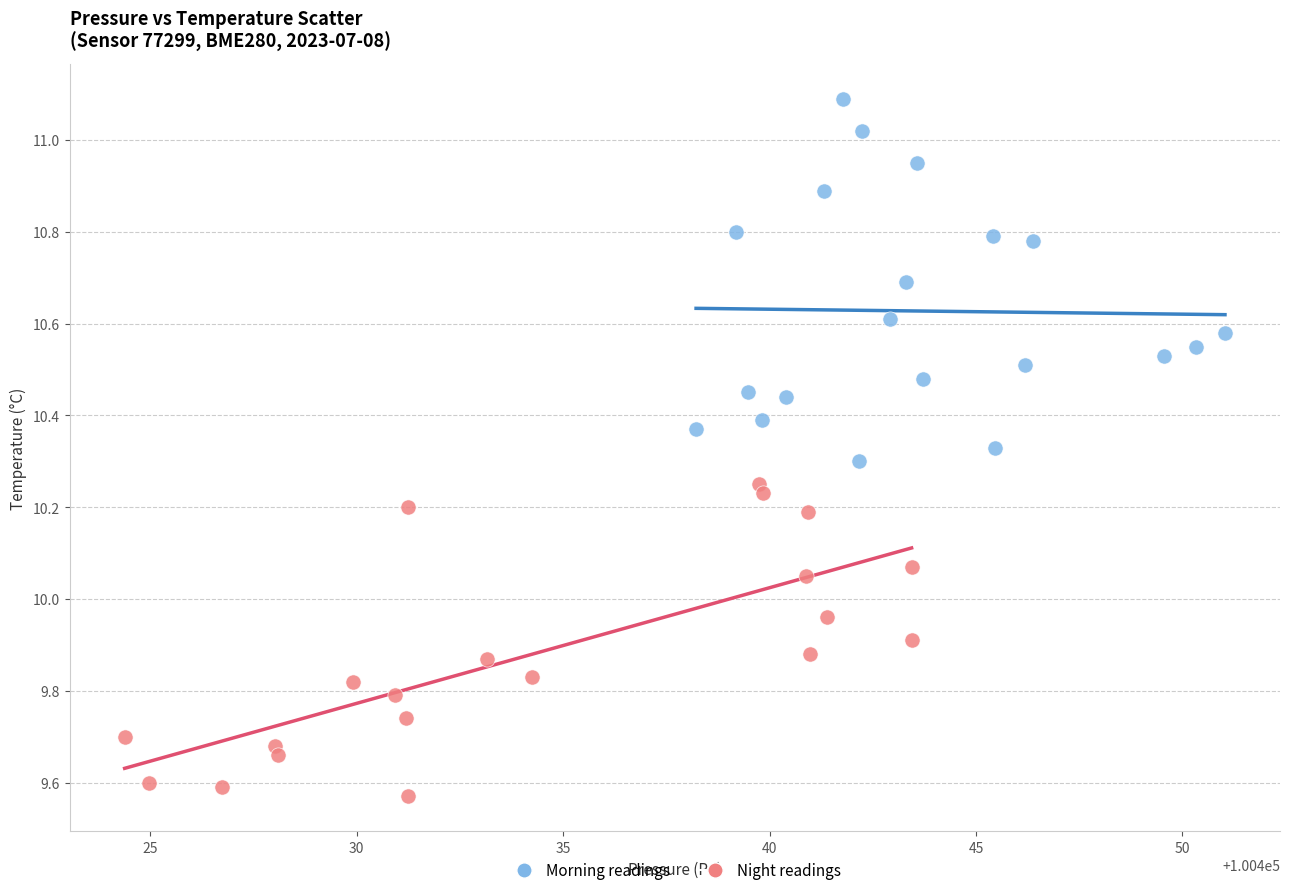

What are all the series names shown in the legend?

Morning readings, Night readings